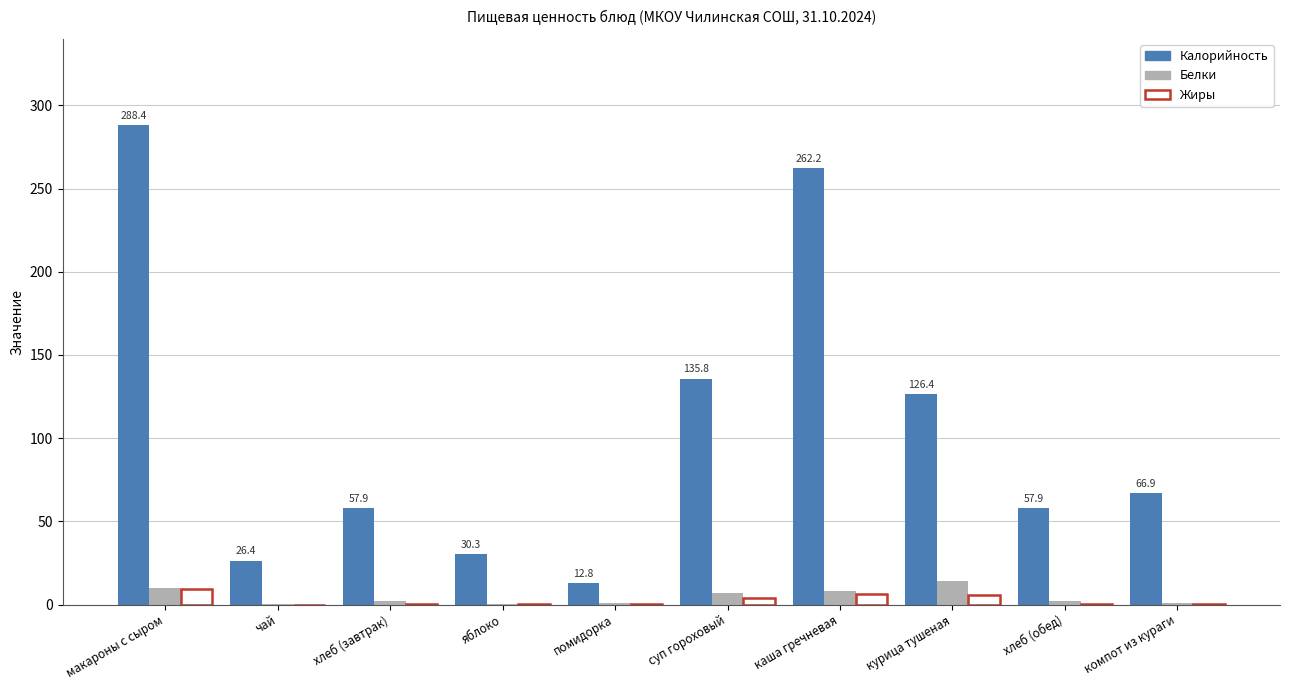

Between помидорка and компот из кураги, which series saw the biggest shift?

Калорийность